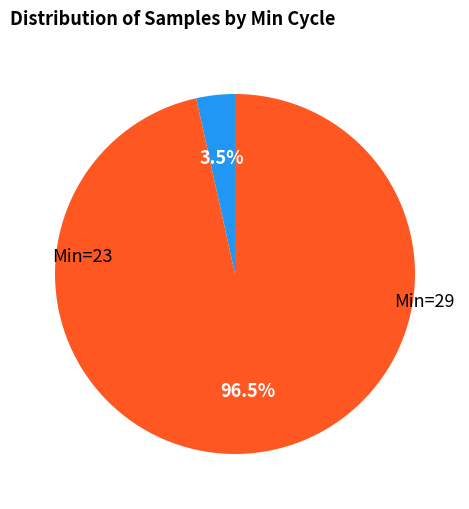

Does any single category account for the majority?

Yes